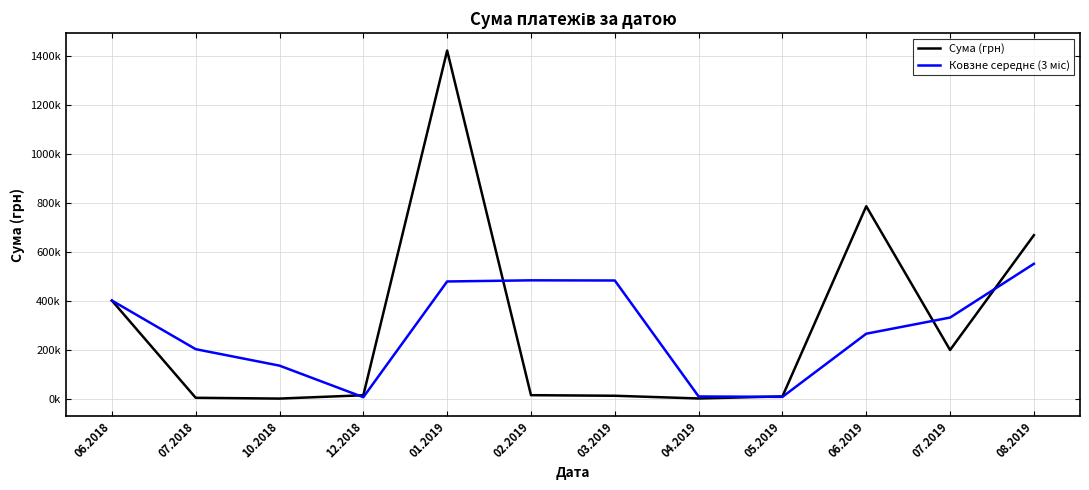

Which series has the largest total across all categories?

Сума (грн)